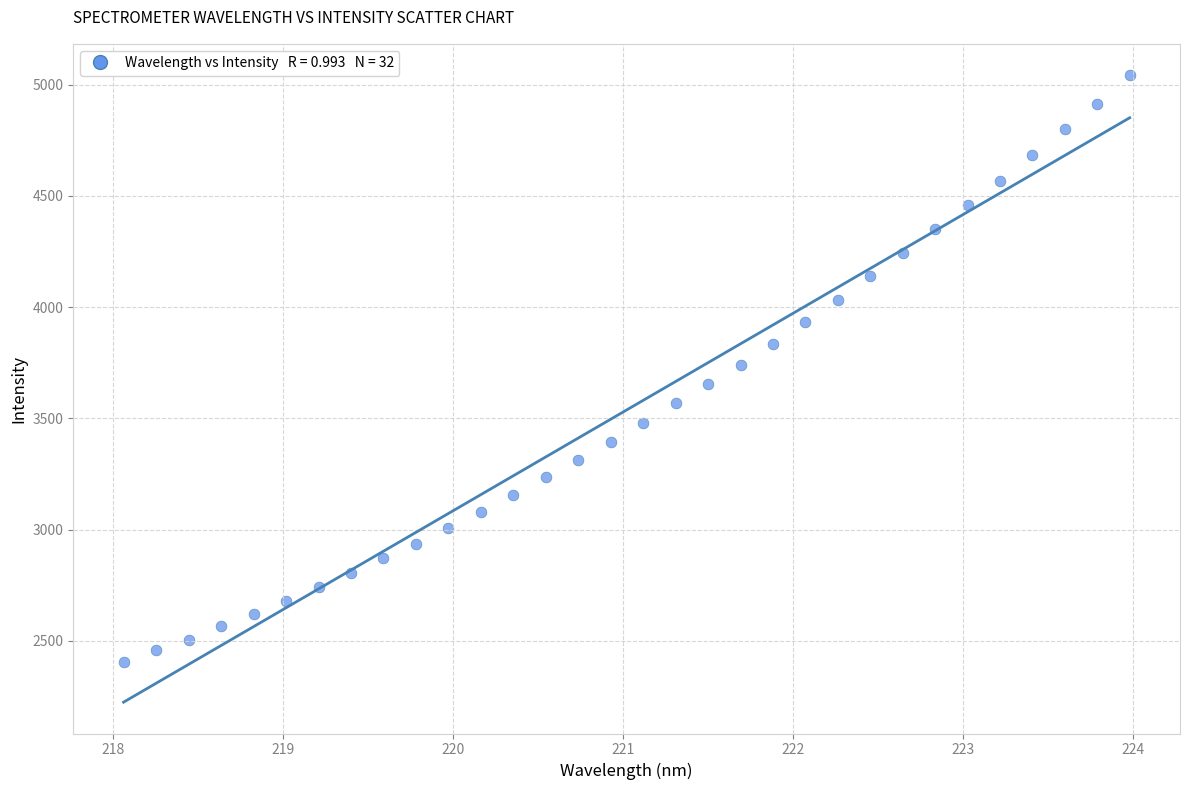

What is the range of Y values (max minus min)?

2638.5